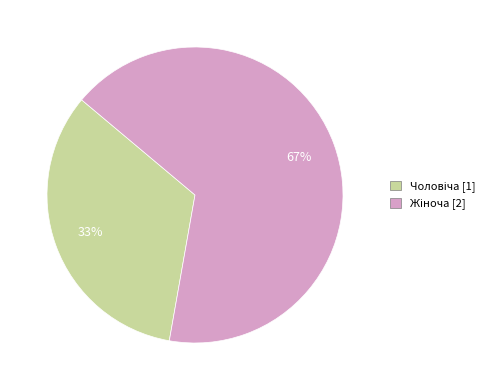

Does any single category account for the majority?

Yes